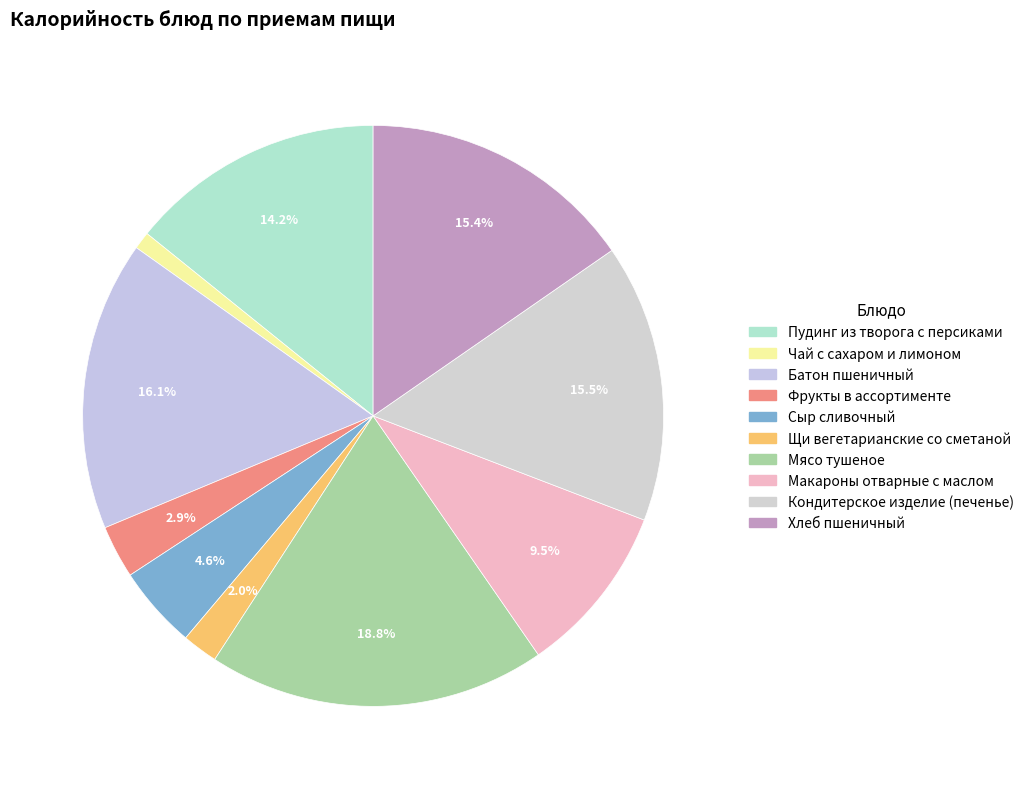

The Кондитерское изделие (печенье) slice represents 2% of the pie. True or false?

False